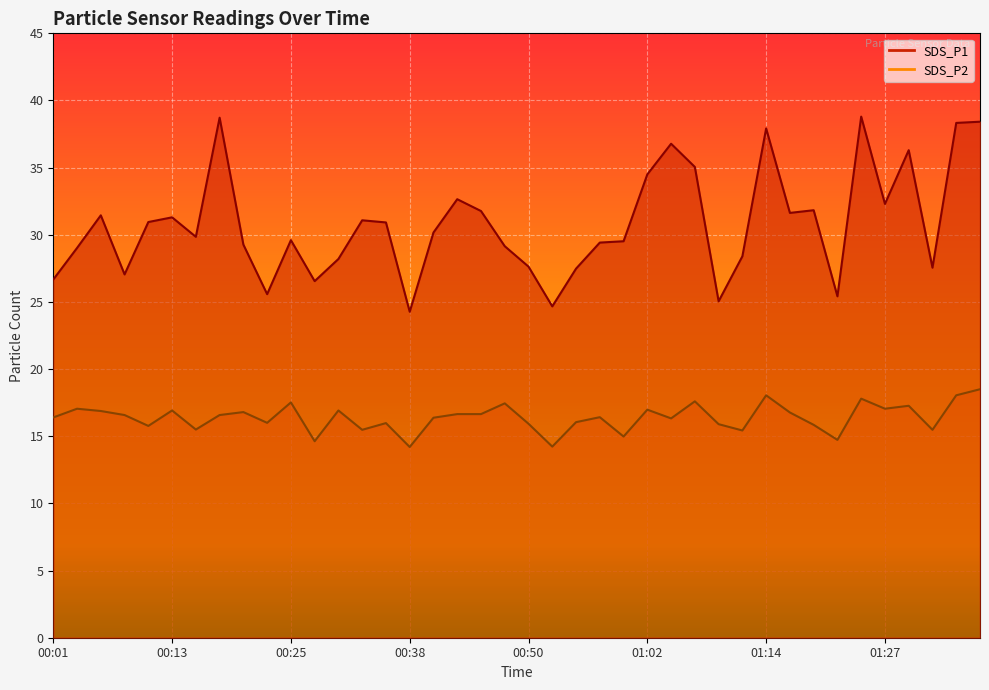

At which label is SDS_P1 closest to 31?

00:11